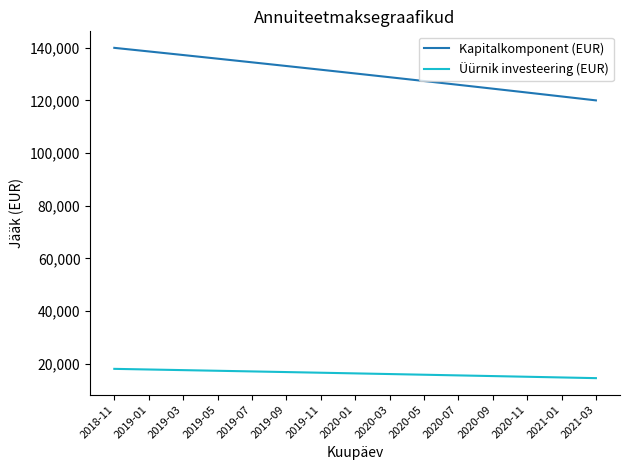

True or false: Üürnik investeering (EUR) and Kapitalkomponent (EUR) cross at least once.

False